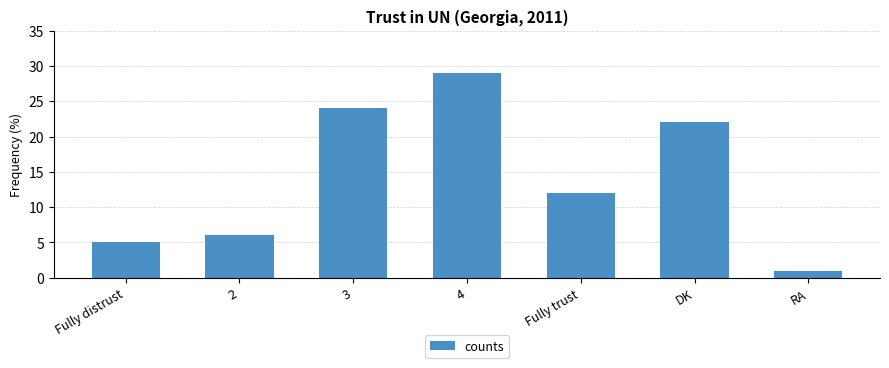

Reading right to left, transcribe all the data shown in this chart.

RA=1	DK=22	Fully trust=12	4=29	3=24	2=6	Fully distrust=5